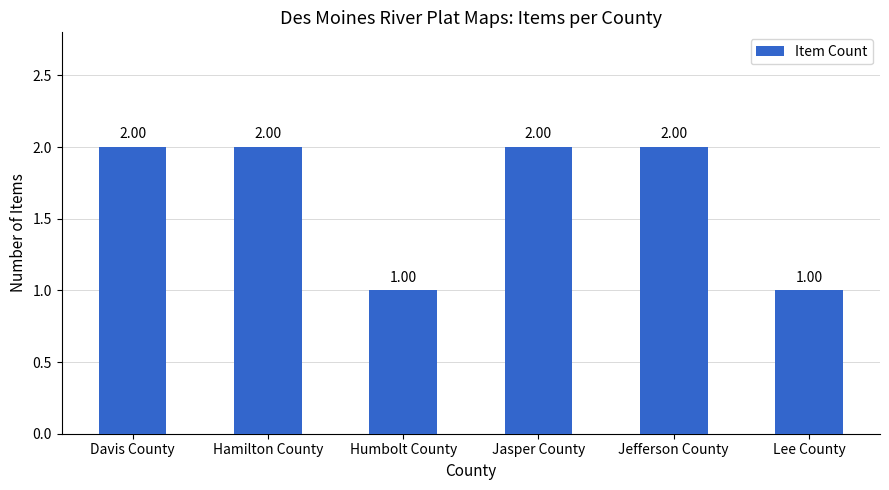

What position from the left is Jefferson County?

5